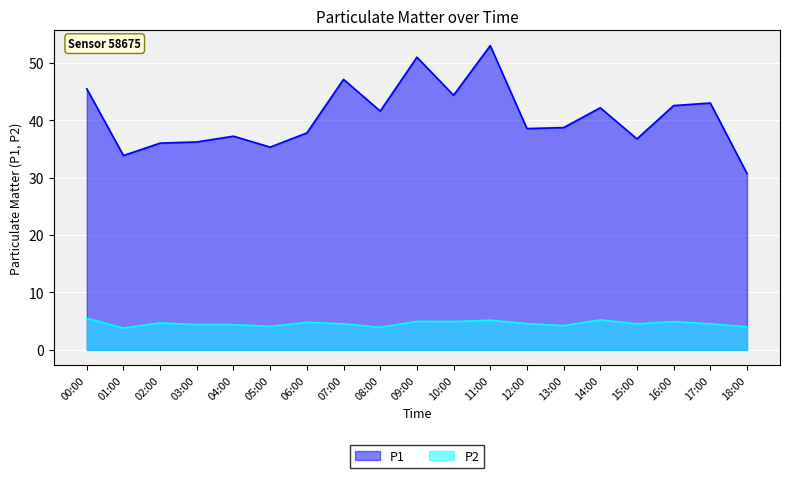

The P1 series shows 17.8 at 06:00. True or false?

False